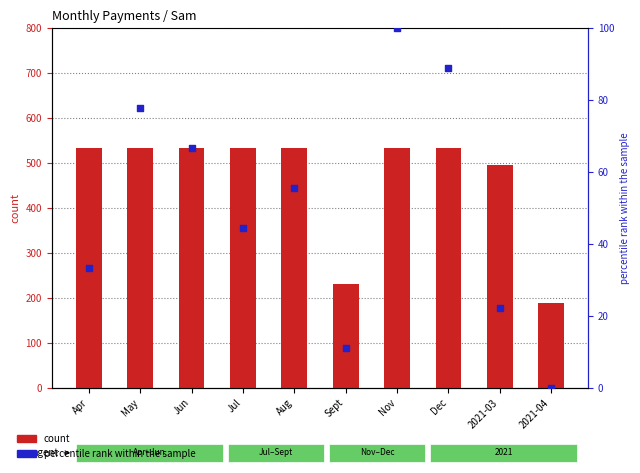

Which series has the largest Y range (max minus min)?

Sam